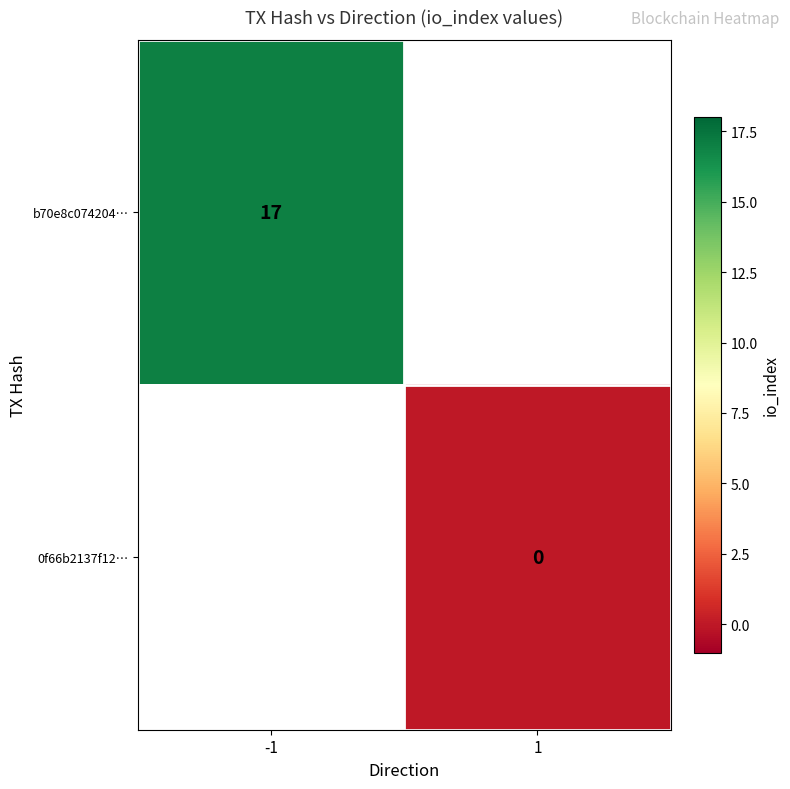

Which category has the lowest value across all series?

1